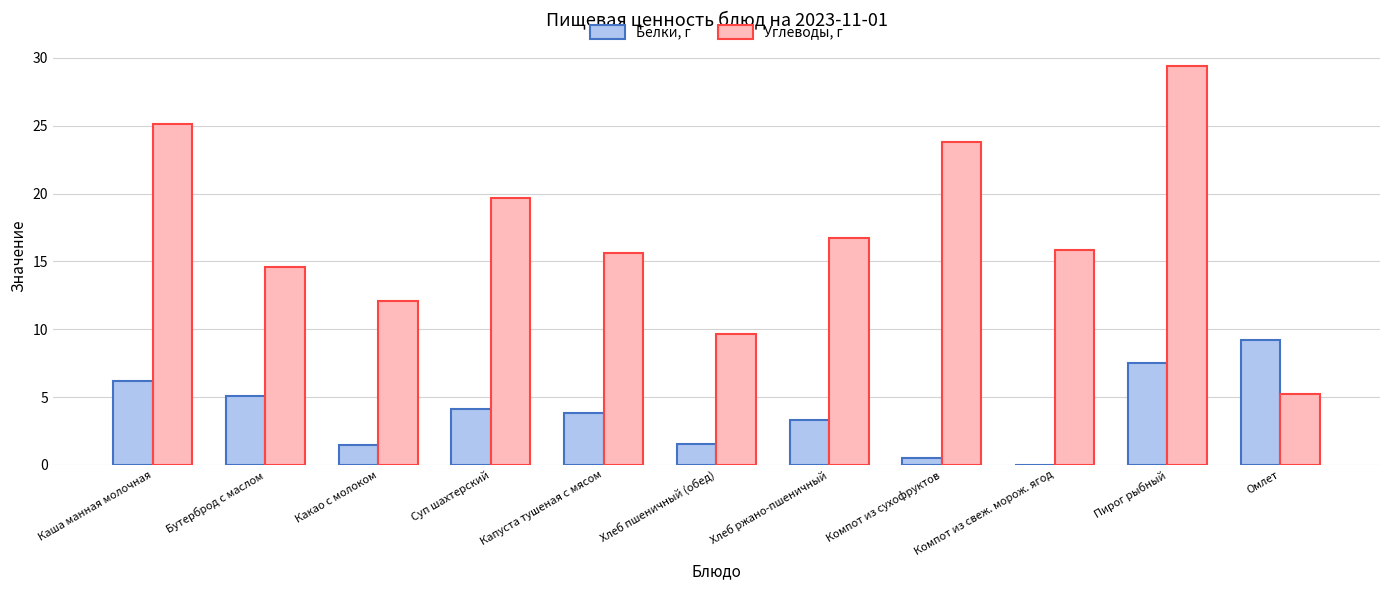

What is the sum of all Углеводы, г values?

187.7